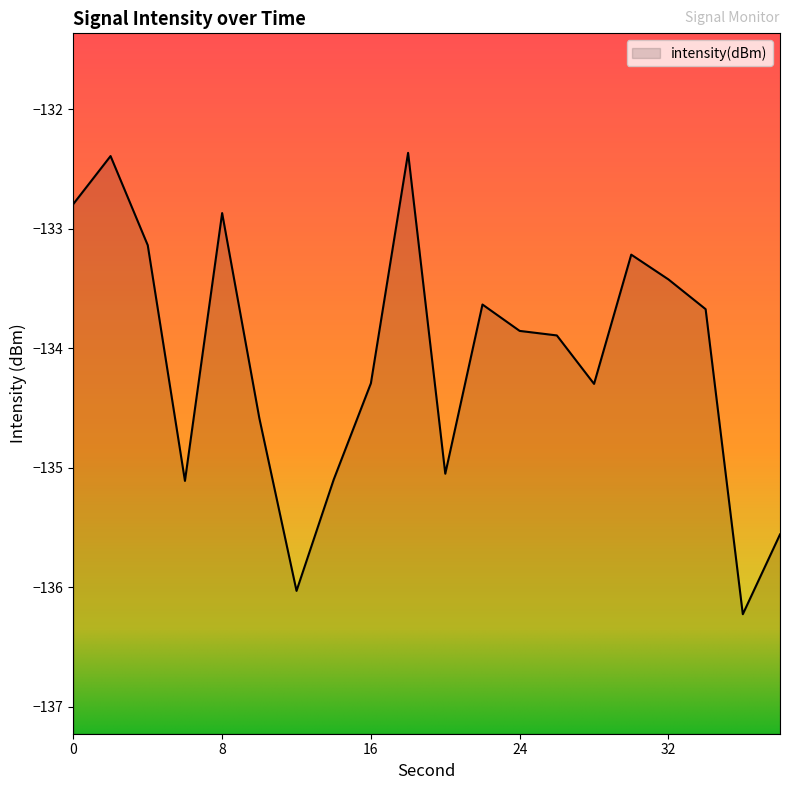

Reading left to right, list all the values displayed in this chart.

0=-132.8	2=-132.4	4=-133.1	6=-135.1	8=-132.9	10=-134.6	12=-136.0	14=-135.1	16=-134.3	18=-132.4	20=-135.0	22=-133.6	24=-133.9	26=-133.9	28=-134.3	30=-133.2	32=-133.4	34=-133.7	36=-136.2	38=-135.6